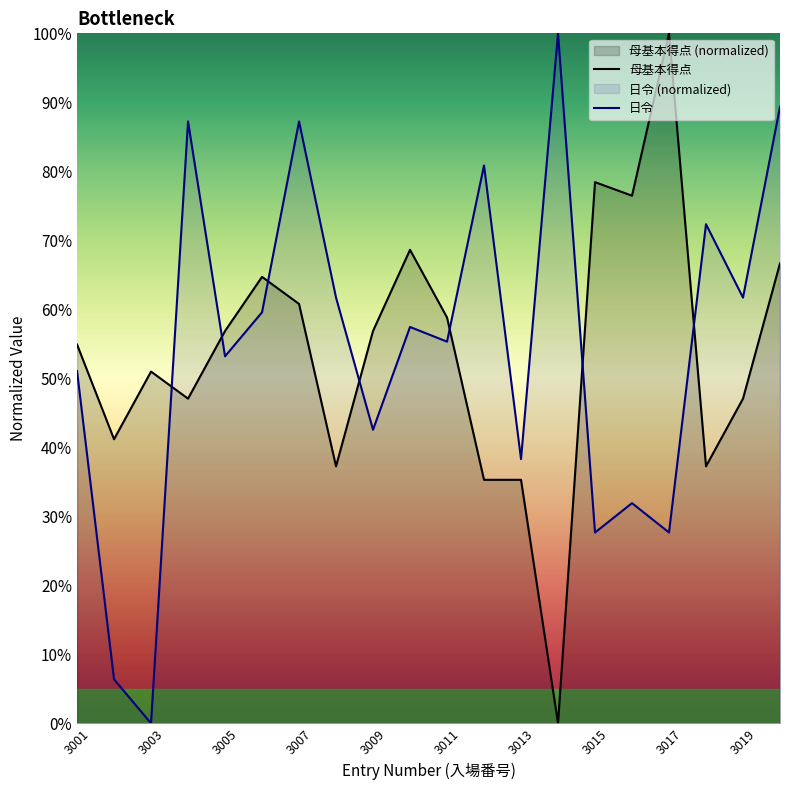

How many intersections are there between 日令 and 母基本得点?

7